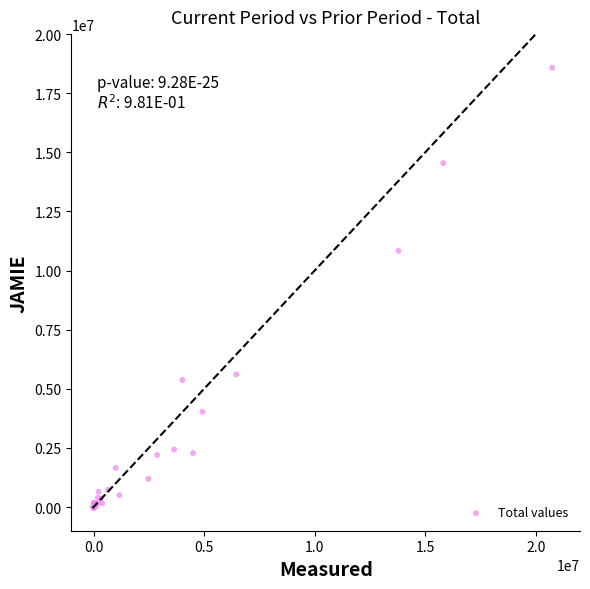

What Y value in the scatter plot is closest to 9265675?

10833677.5